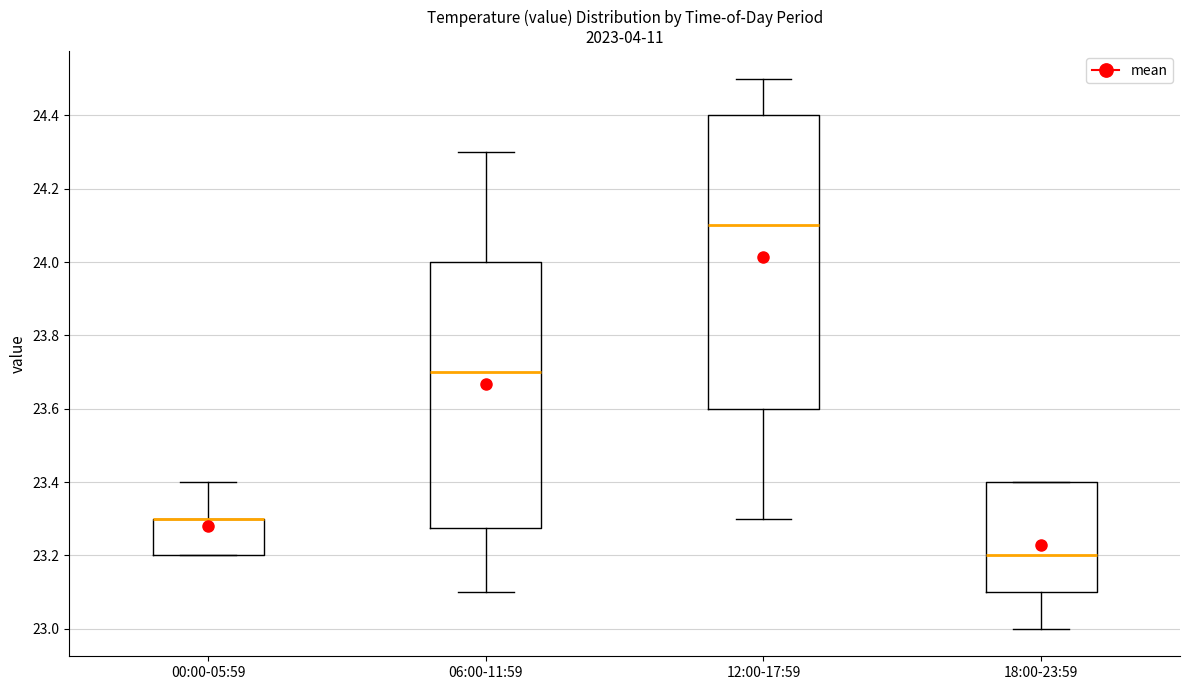

Reading left to right, transcribe this box plot: for each box, give where its median line is, the range the box spans, and where its two whiskers end, as read against the y-axis. The values are not printed on the chart, so give them approximately, as read against the axis.

00:00-05:59: median 23.30 (drawn on the box's upper edge), box 23.20 to 23.30, whiskers 23.20 to 23.40
06:00-11:59: median 23.70, box 23.28 to 24.00, whiskers 23.10 to 24.30
12:00-17:59: median 24.10, box 23.60 to 24.40, whiskers 23.30 to 24.50
18:00-23:59: median 23.20, box 23.10 to 23.40, whiskers 23.00 to 23.40